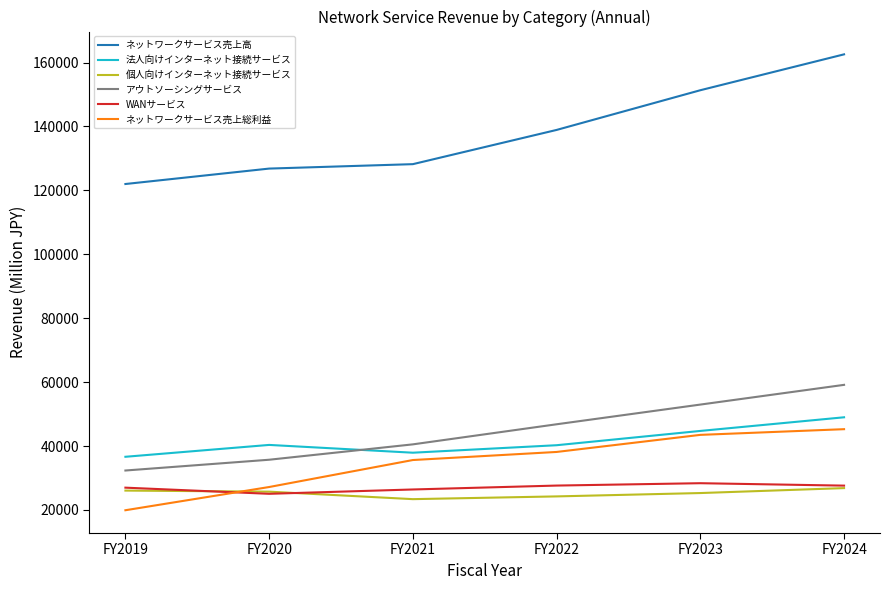

Which series has the largest total across all categories?

ネットワークサービス売上高